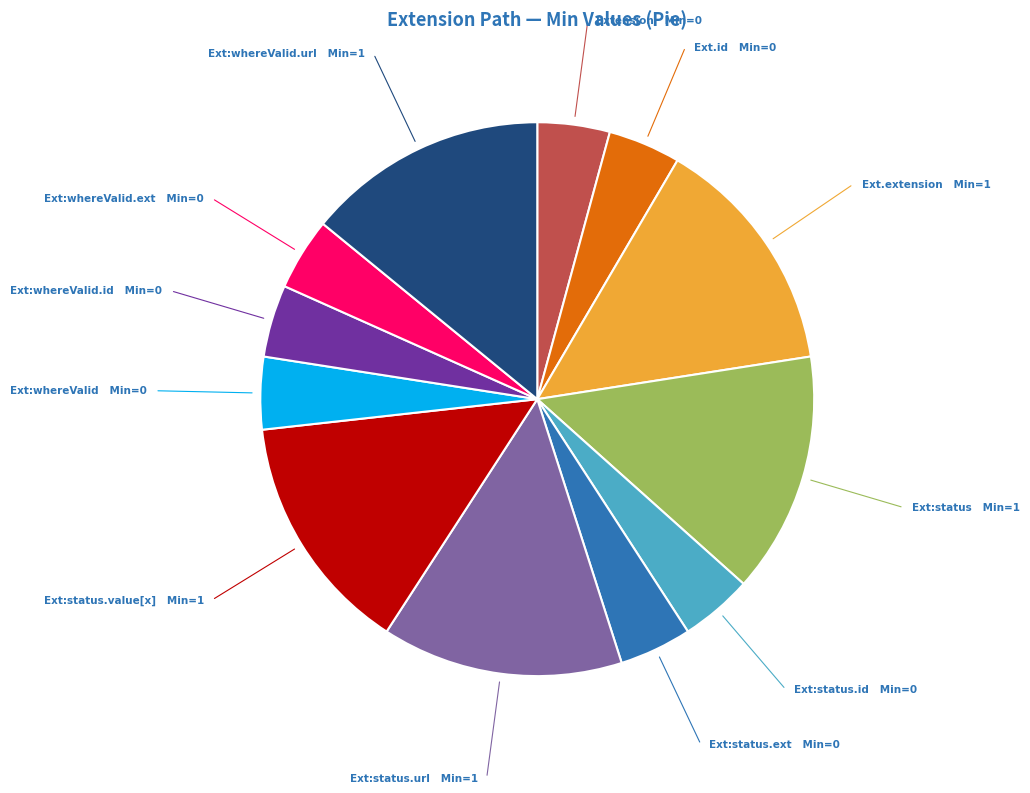

Count the number of slices in the pie.

12